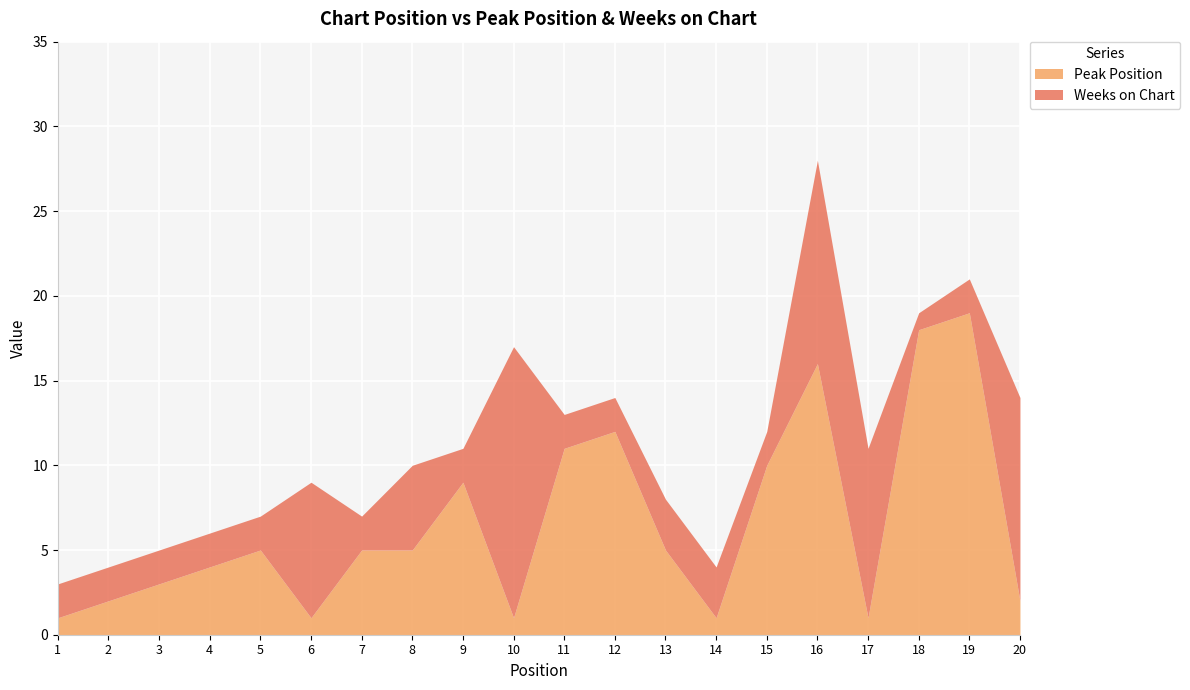

How many intersections are there between Weeks on Chart and Peak Position?

9